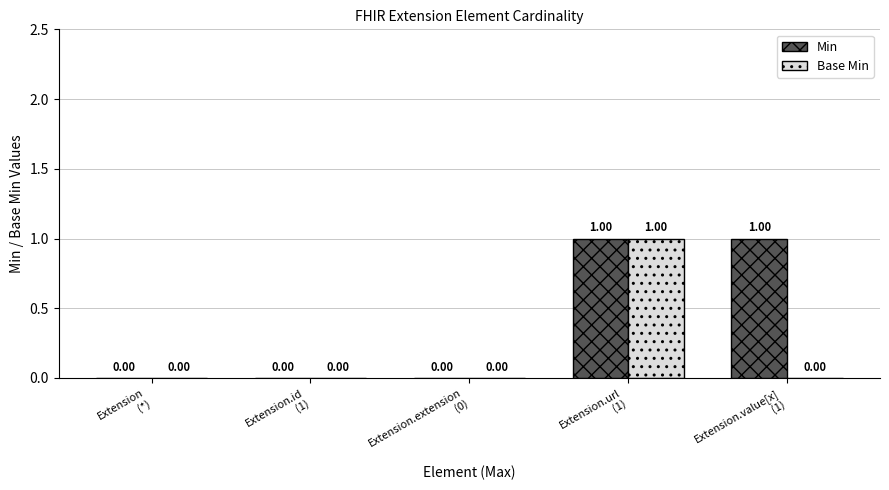

Which series has the largest total across all categories?

Min